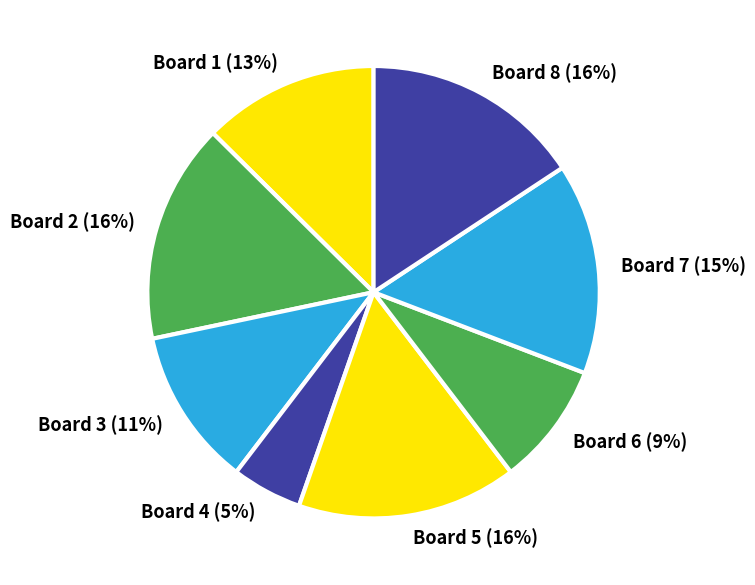

Which has a higher value, Board 7 or Board 2?

Board 2